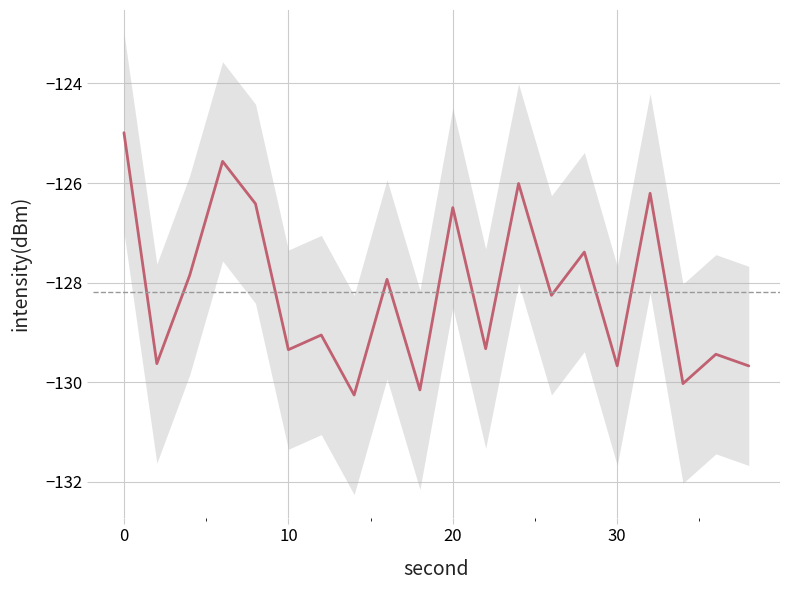

What is the average value?

-128.2